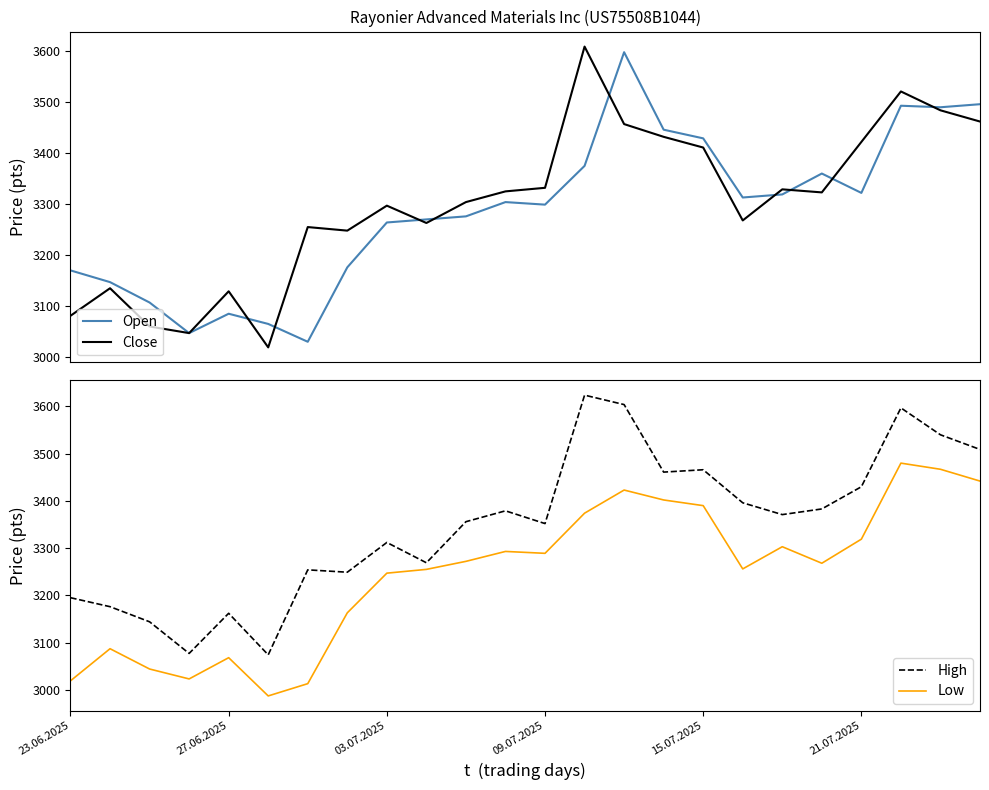

How many values in the Open series are below 3303?

12